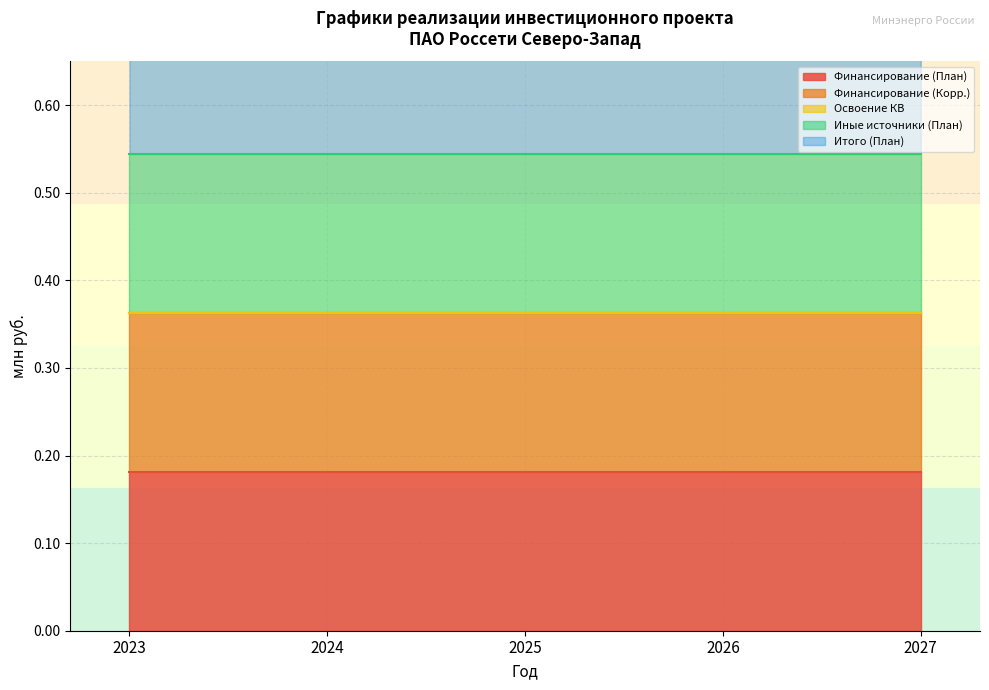

Count the number of data series in this chart.

5